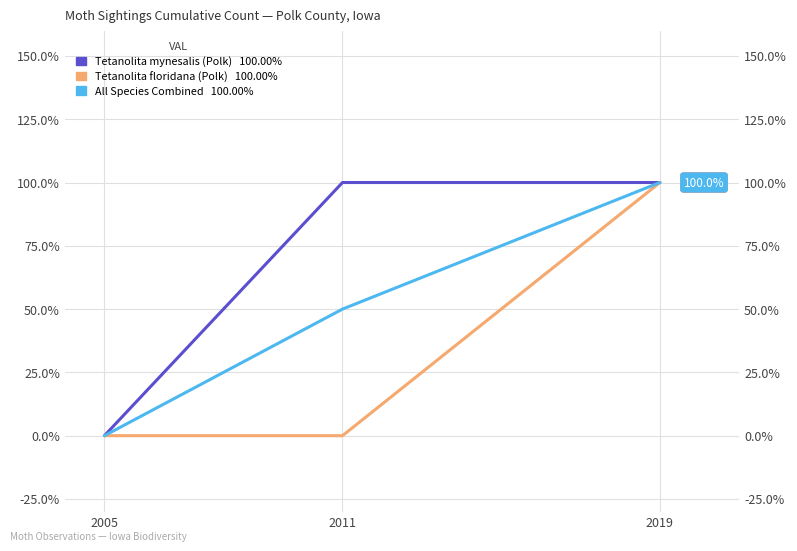

Reading left to right, list all the values displayed in this chart.

Tetanolita mynesalis (Polk): 2005=0	2011=100	2019=100
Tetanolita floridana (Polk): 2005=0	2011=0	2019=100
All Species Combined: 2005=0	2011=50	2019=100